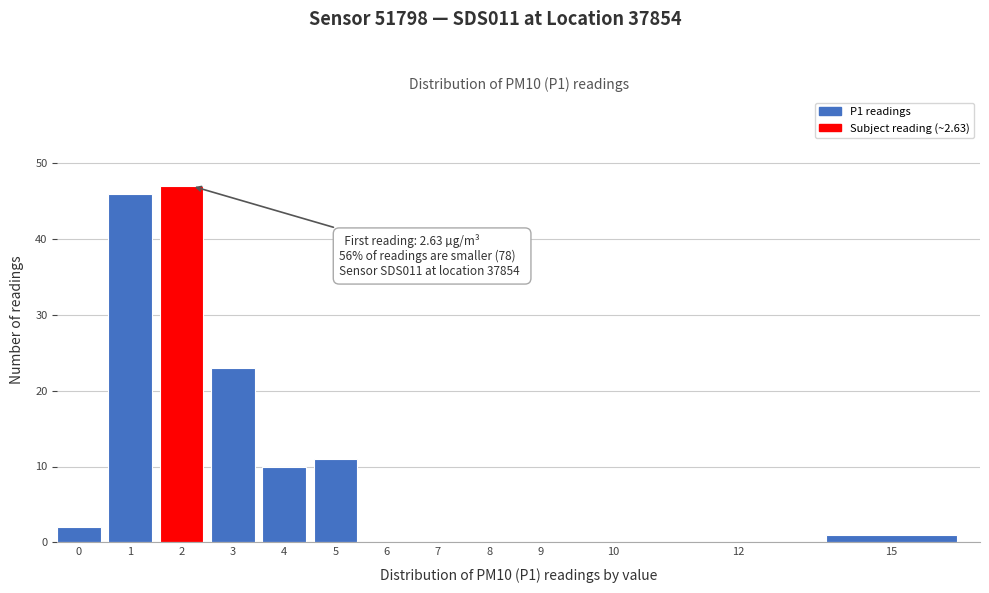

The value at 1 is 72. True or false?

False